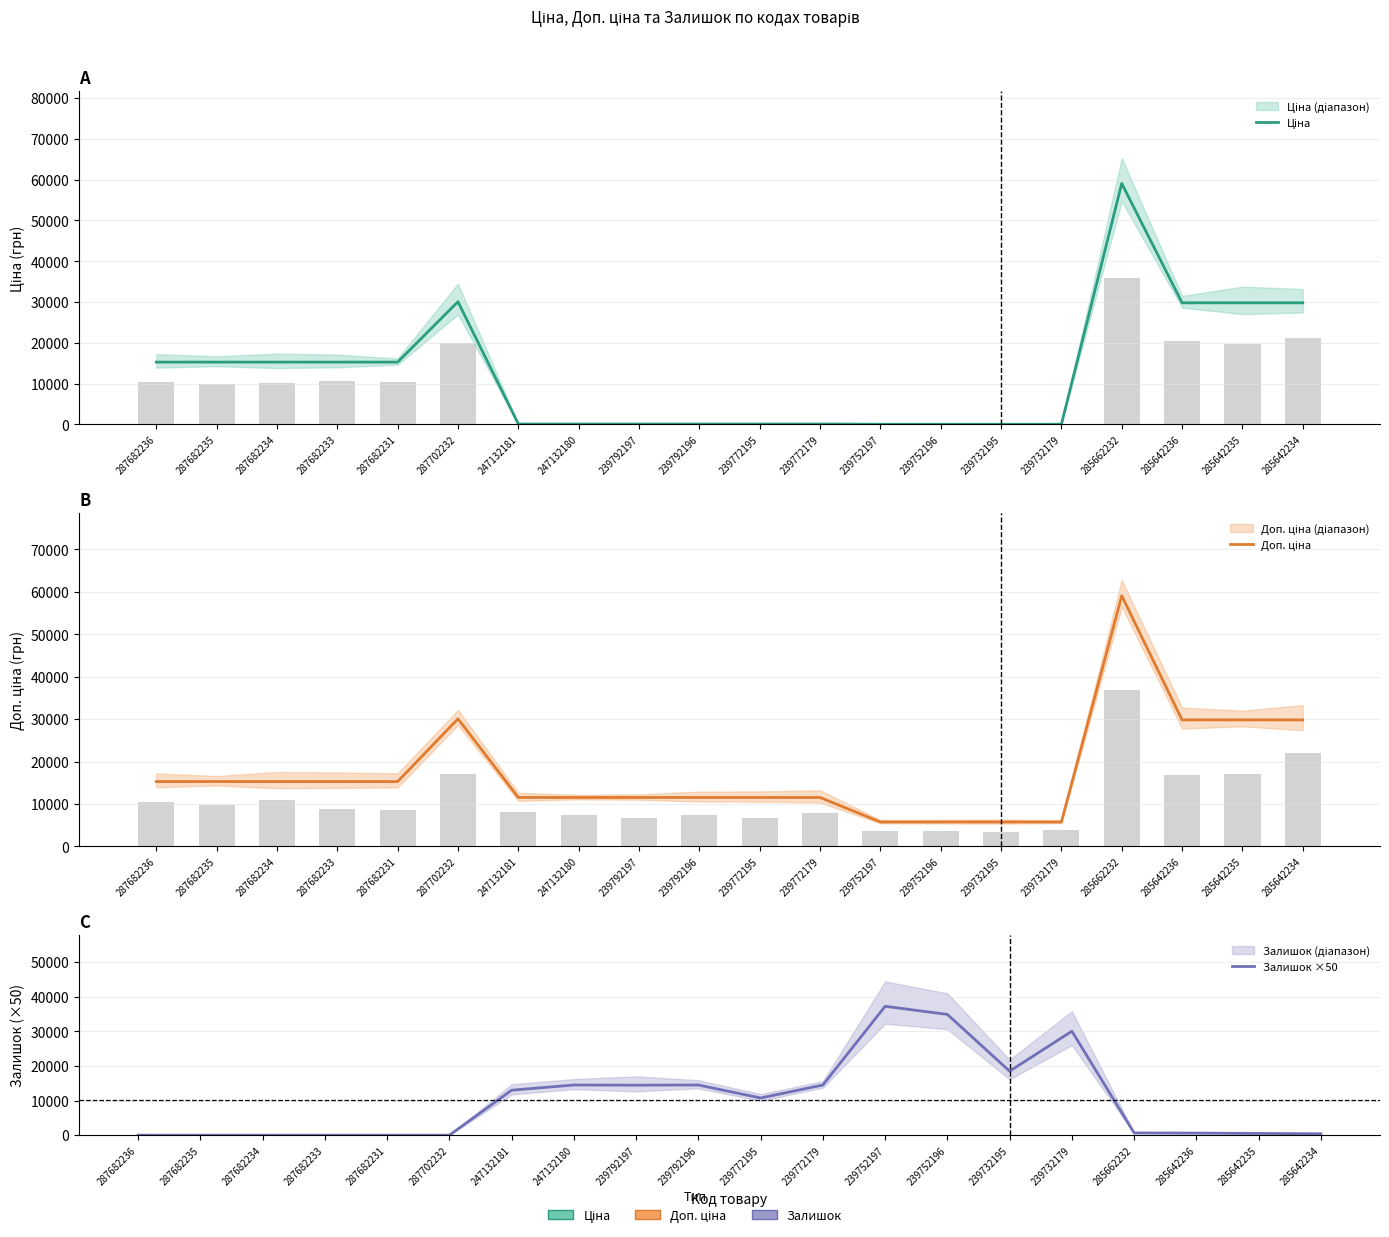

What is the value of the Доп. ціна bar at the 13th from the left?

5769.0